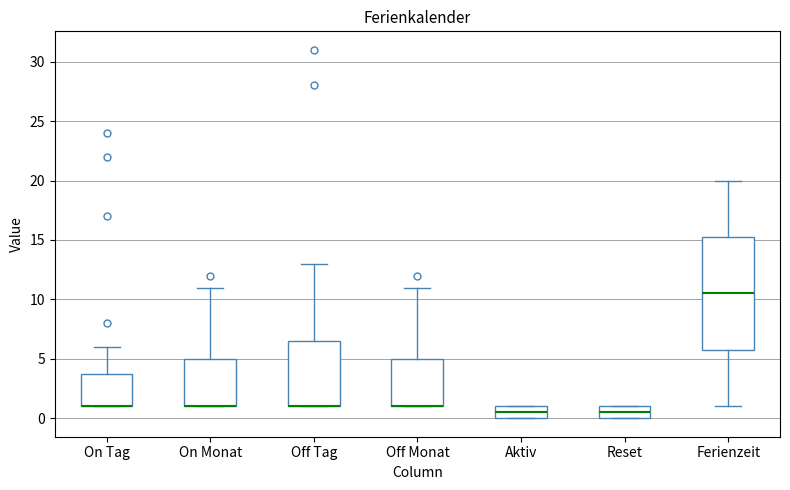

Where is the lower edge of the box for Aktiv on the y-axis? The values are not printed on the chart, so give them approximately, as read against the axis.

0.0